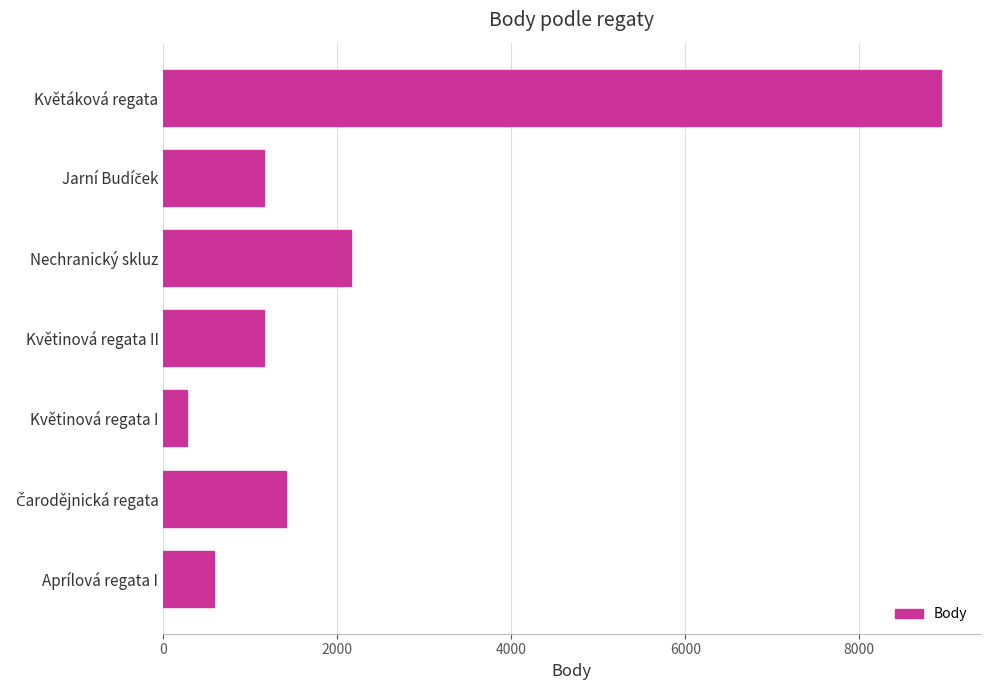

What is the maximum value shown in the chart?

8940